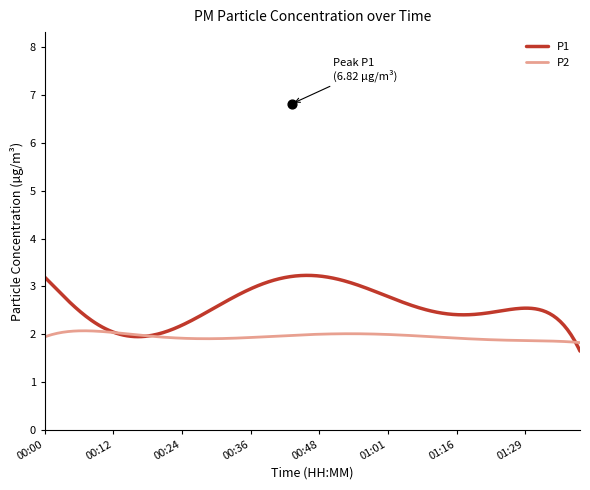

Which series has the largest total across all categories?

P1